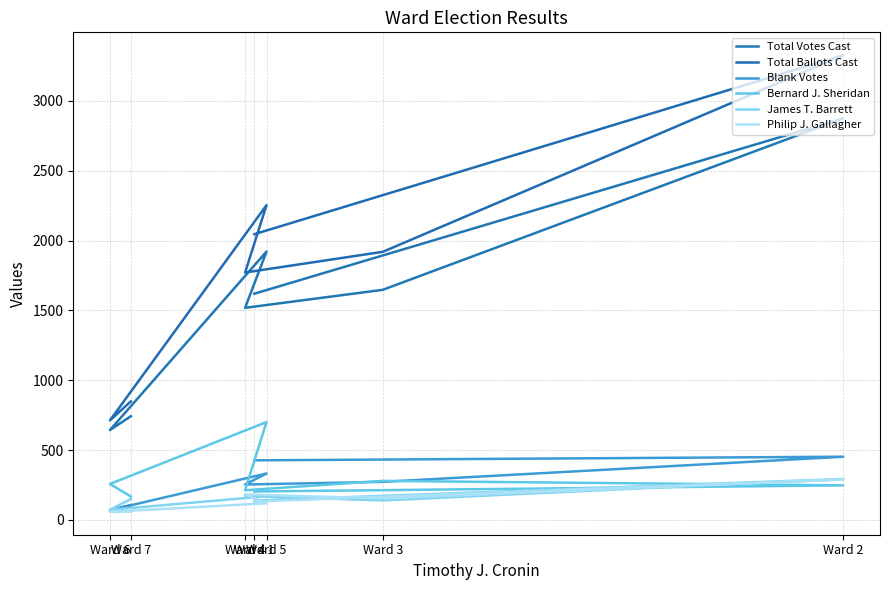

What is the spread (max minus min) of values at Ward 6?

655